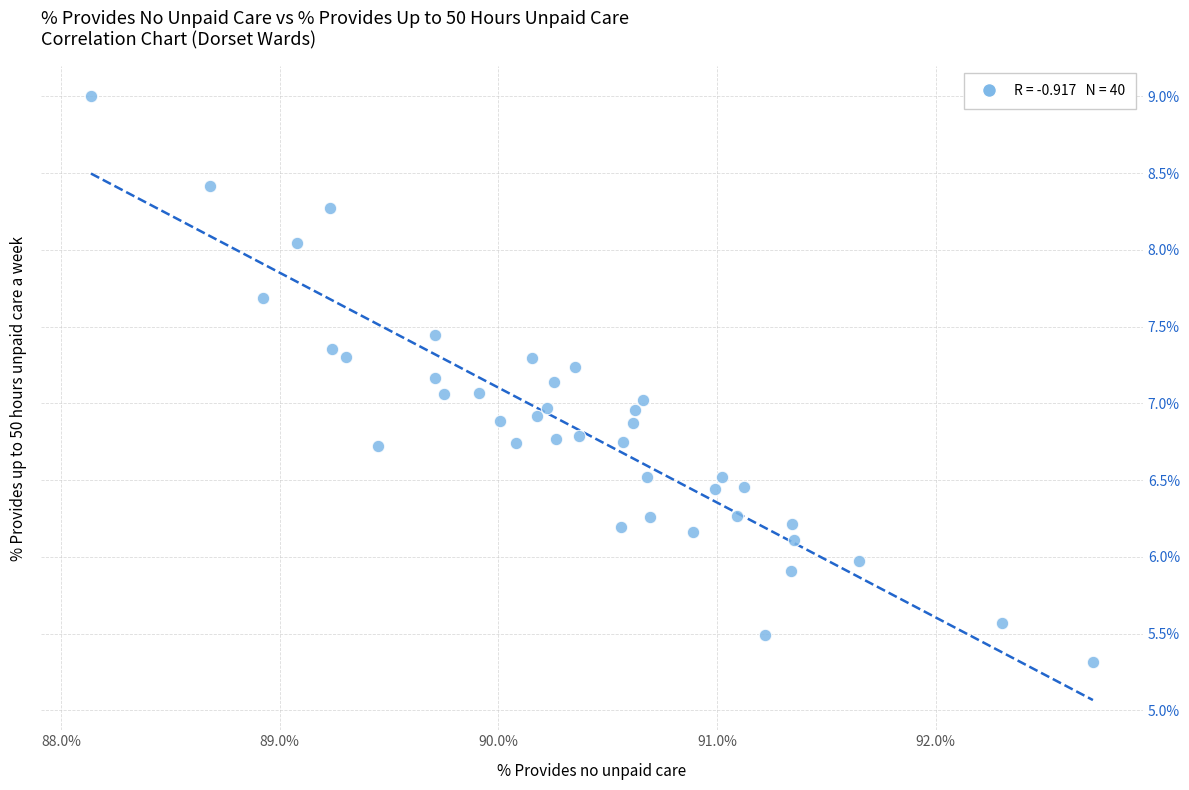

What is the range of X values (max minus min)?

4.6